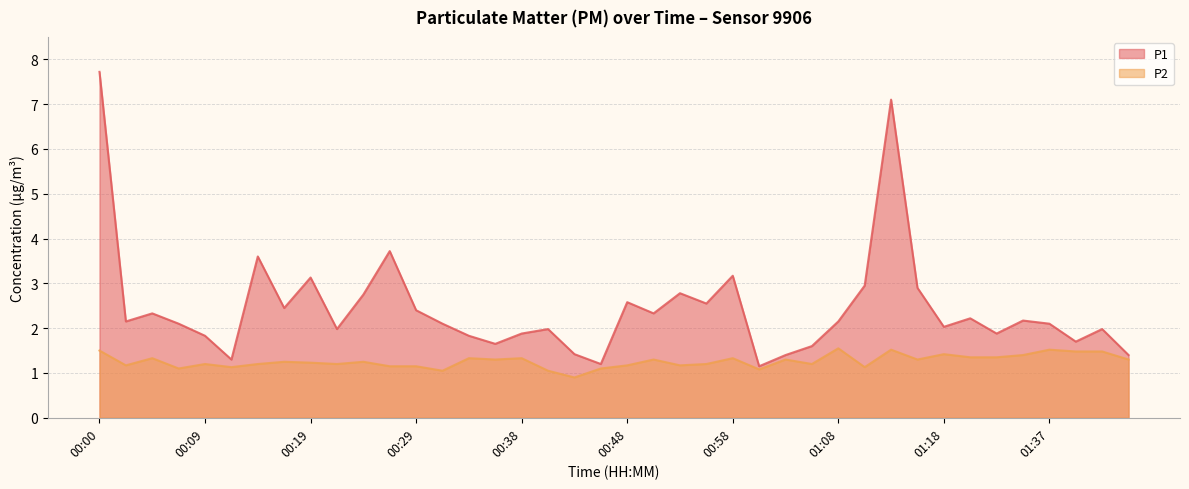

List the labels in order of P2 value, smallest first.

00:43, 00:31, 00:41, 01:00, 00:07, 00:46, 00:12, 01:10, 00:26, 00:29, 00:02, 00:48, 00:53, 00:09, 00:14, 00:21, 00:55, 01:05, 00:19, 00:17, 00:24, 00:36, 00:51, 01:03, 01:15, 01:44, 00:04, 00:34, 00:38, 00:58, 01:20, 01:25, 01:31, 01:18, 01:39, 01:42, 00:00, 01:13, 01:37, 01:08